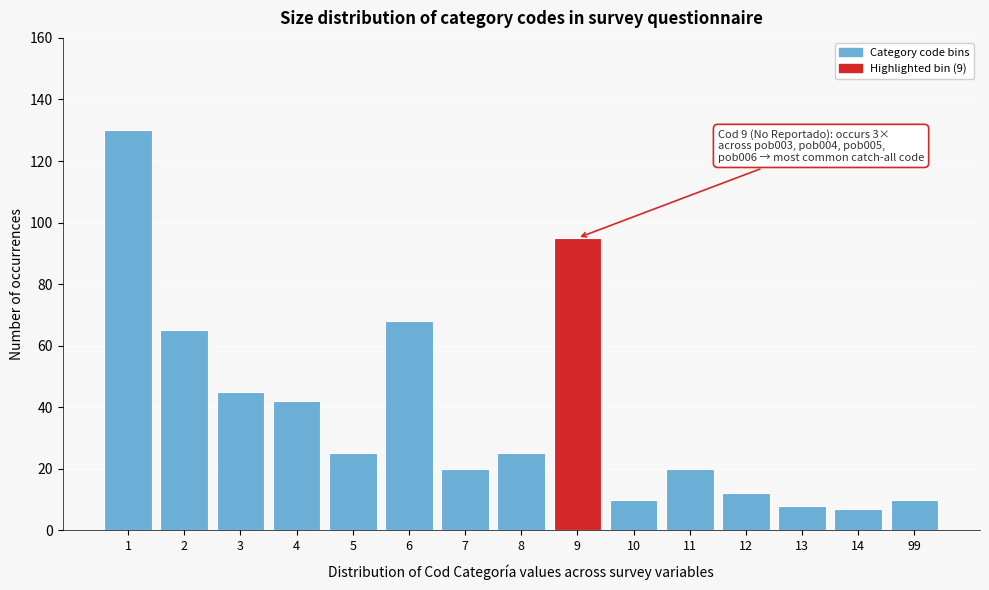

Reading right to left, what are all the values shown in this chart?

10	7	8	12	20	10	95	25	20	68	25	42	45	65	130